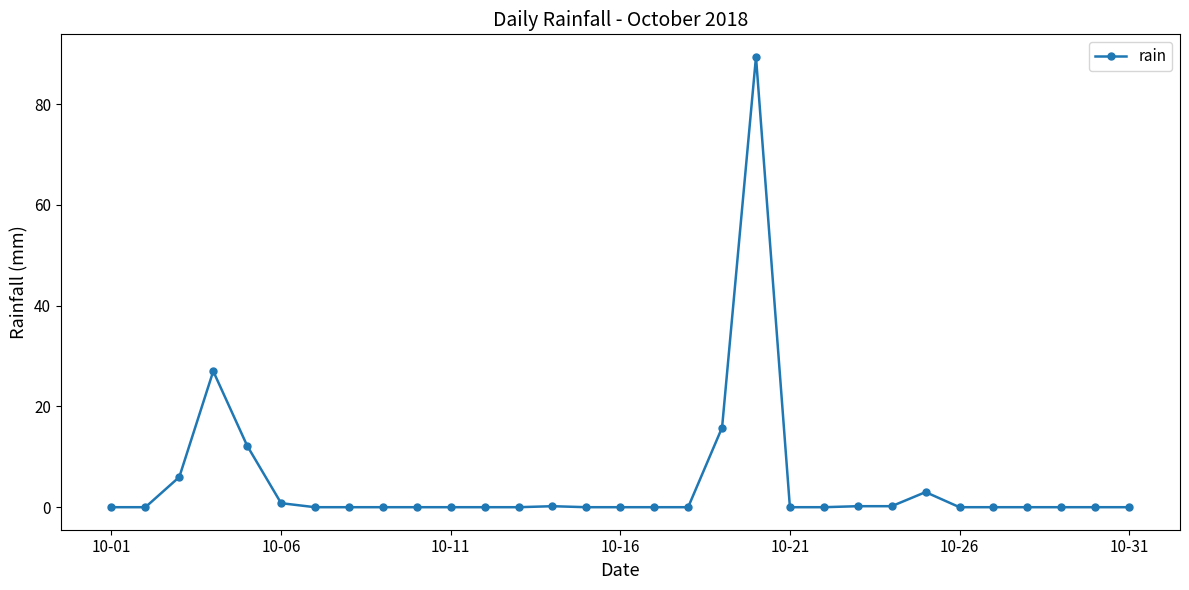

What is the sum of all values?

154.8